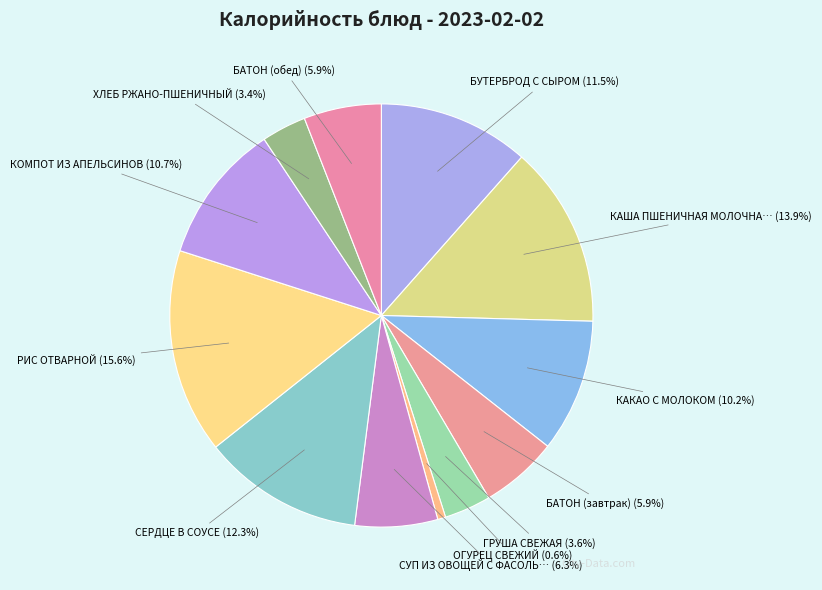

How many slices are in this pie chart?

12